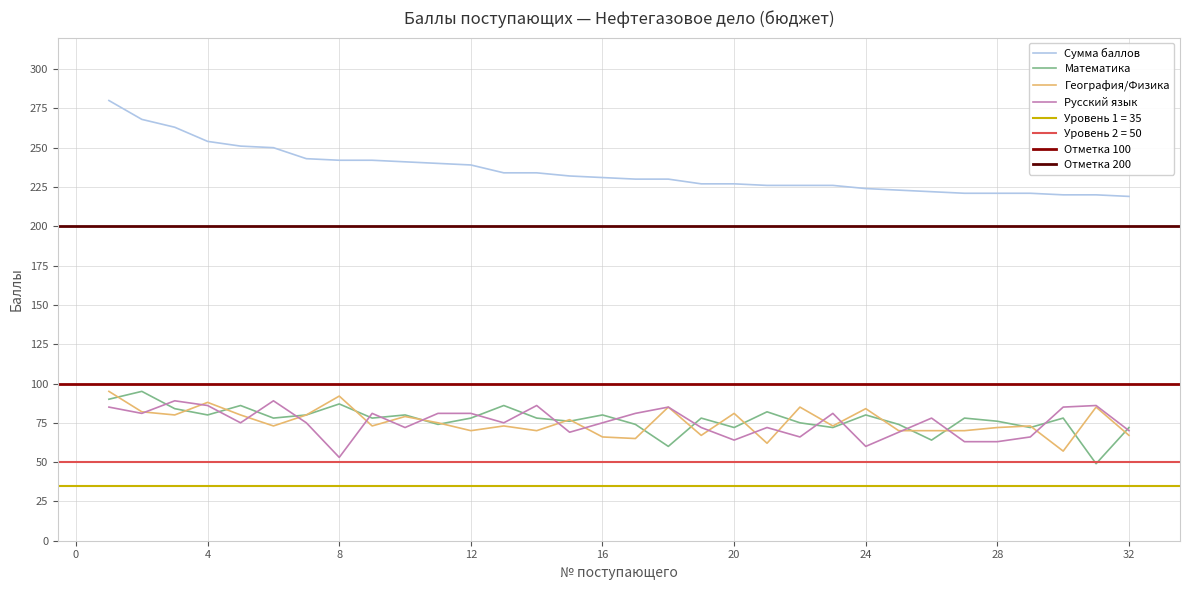

True or false: Русский язык has a value of 66 at 22.

True